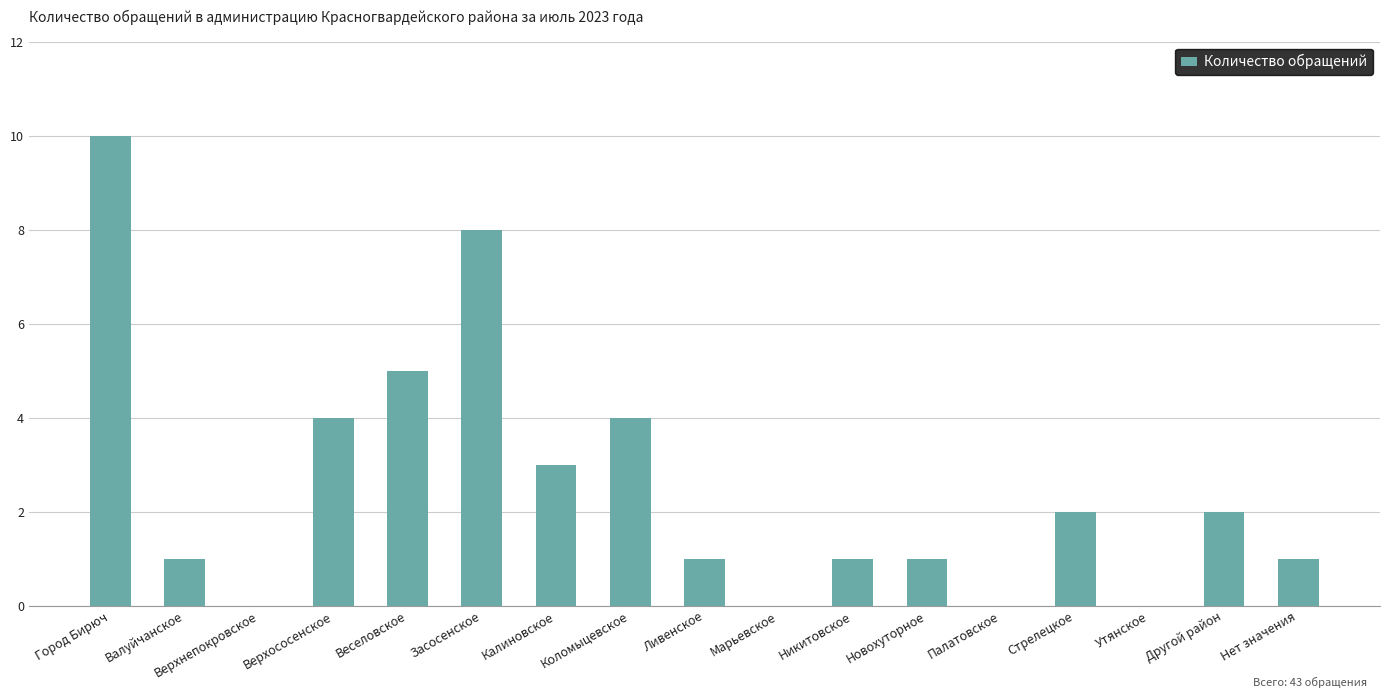

What is the average value?

3